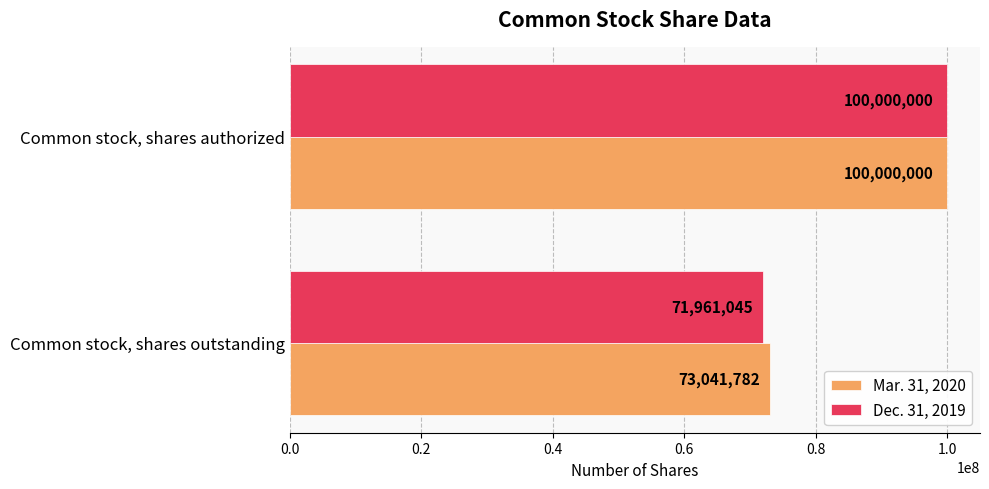

Which series has the widest spread of values?

Dec. 31, 2019